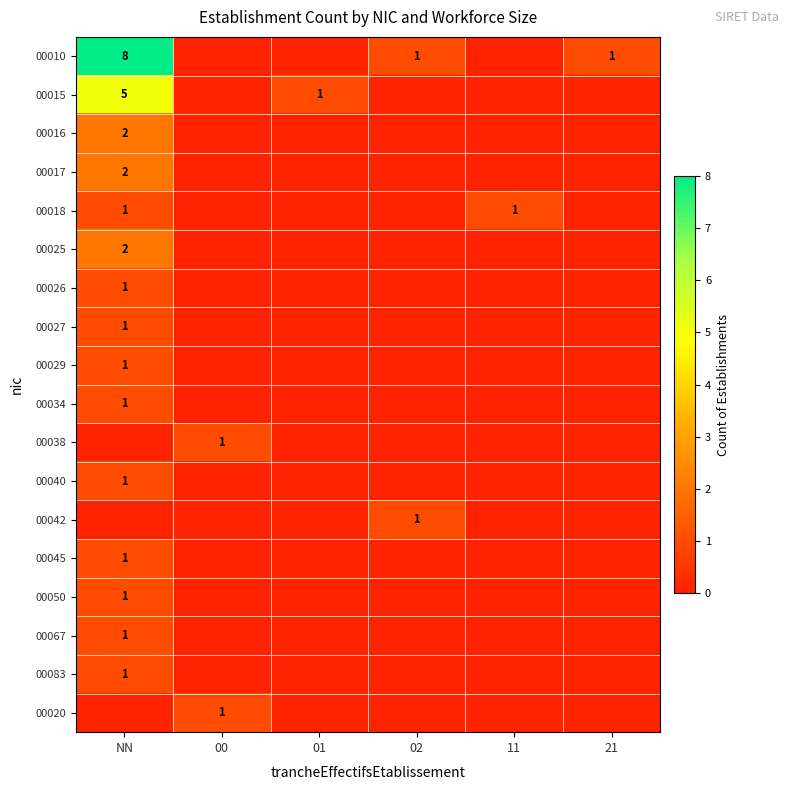

At which category does the chart reach its peak across all series?

NN